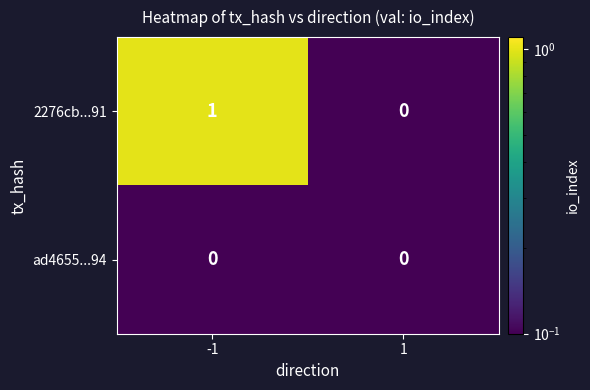

Which series has the widest spread of values?

2276cb...91